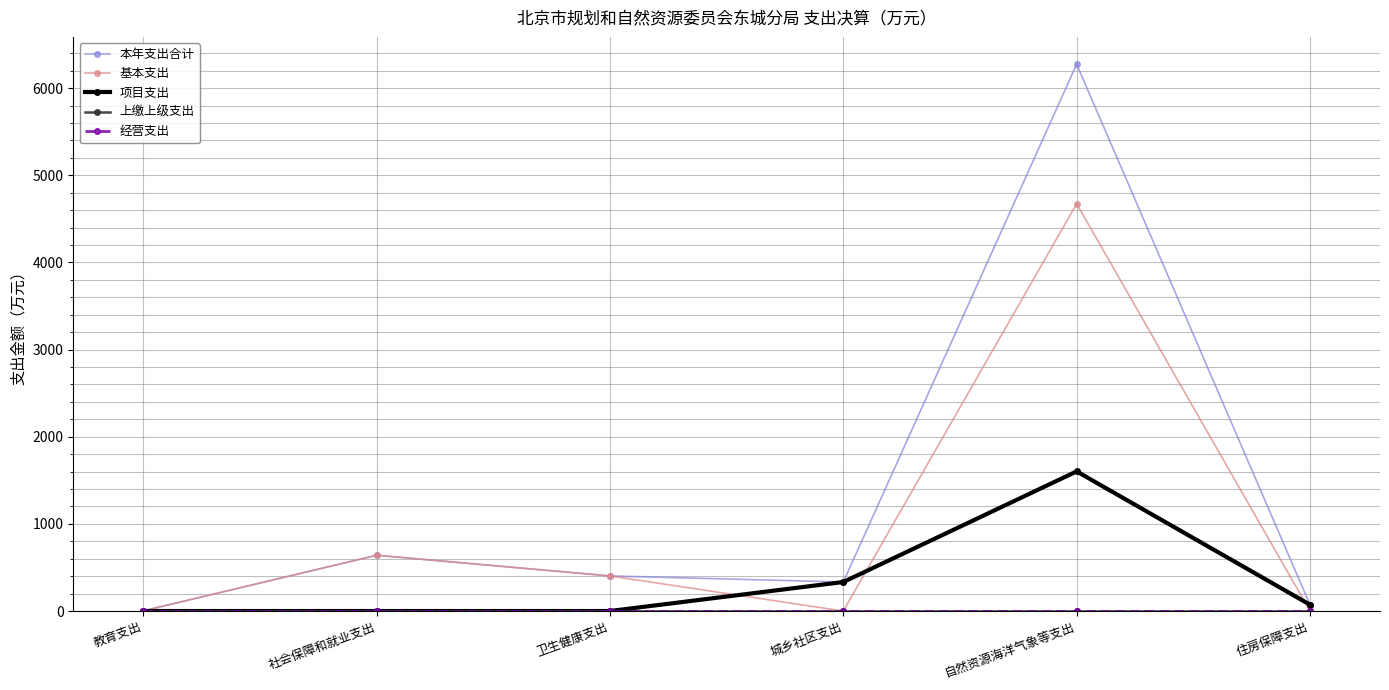

What is the maximum value shown in the chart?

6274.3